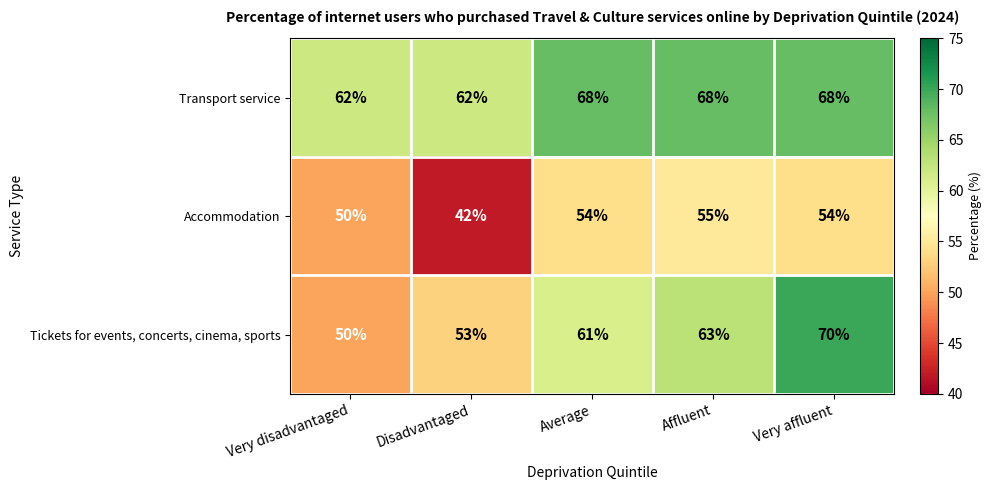

Reading right to left, transcribe all the data shown in this chart.

Transport service: Very affluent=68	Affluent=68	Average=68	Disadvantaged=62	Very disadvantaged=62
Accommodation: Very affluent=54	Affluent=55	Average=54	Disadvantaged=42	Very disadvantaged=50
Tickets for events, concerts, cinema, sports: Very affluent=70	Affluent=63	Average=61	Disadvantaged=53	Very disadvantaged=50